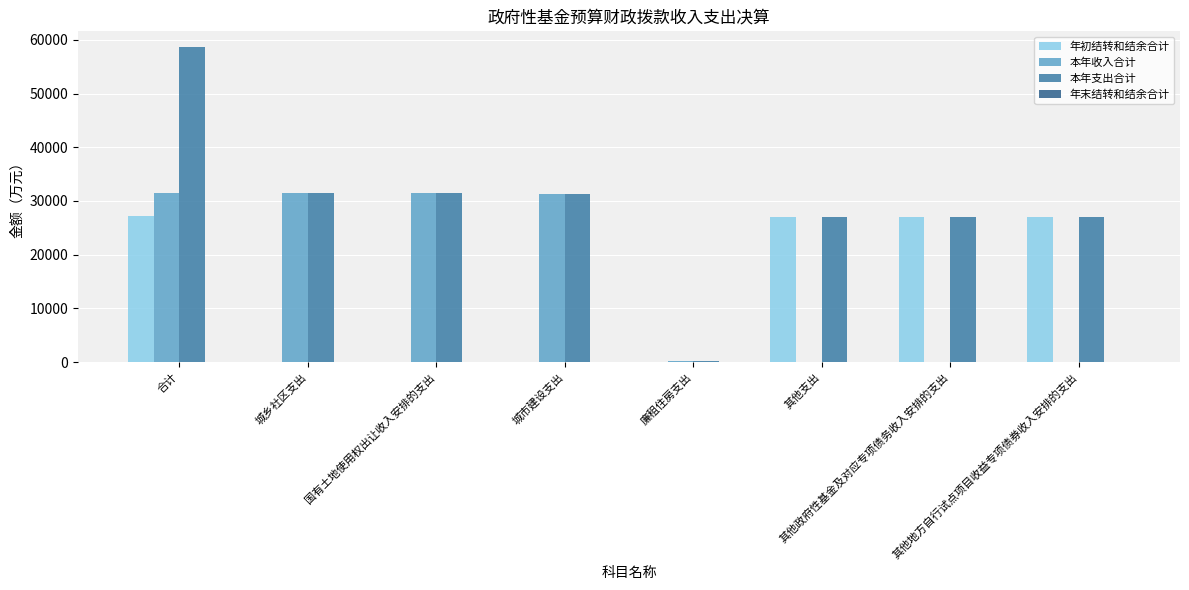

What is the label of the 8th bar from the right?

合计